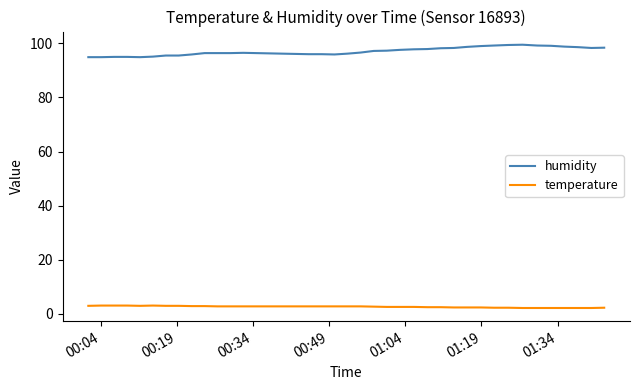

What is the maximum value shown in the chart?

99.5